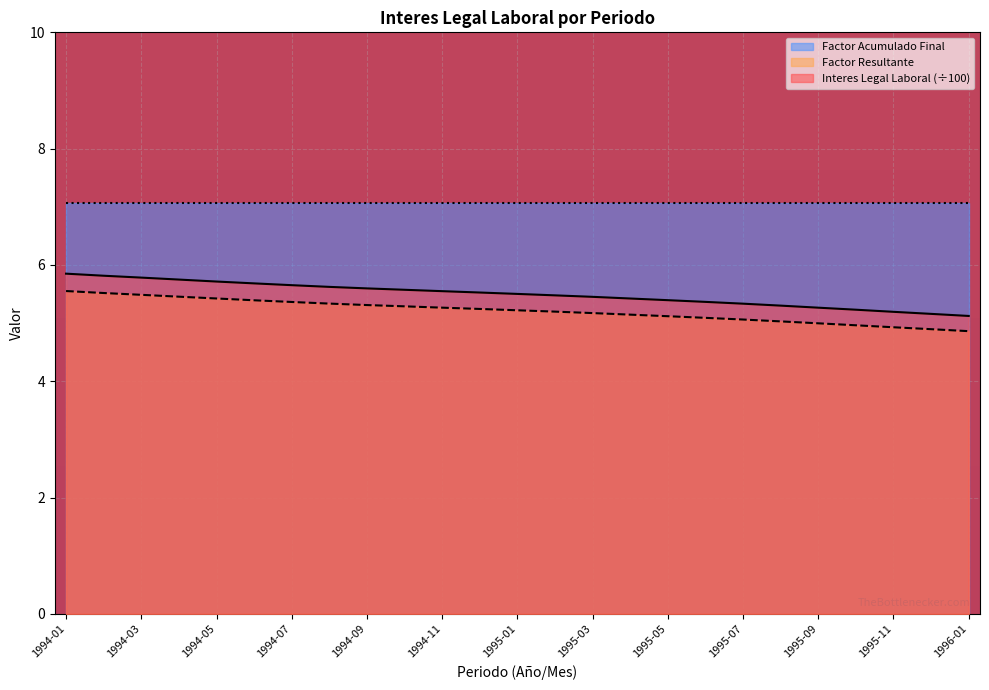

Which label corresponds to the smallest value in the chart?

1996-01